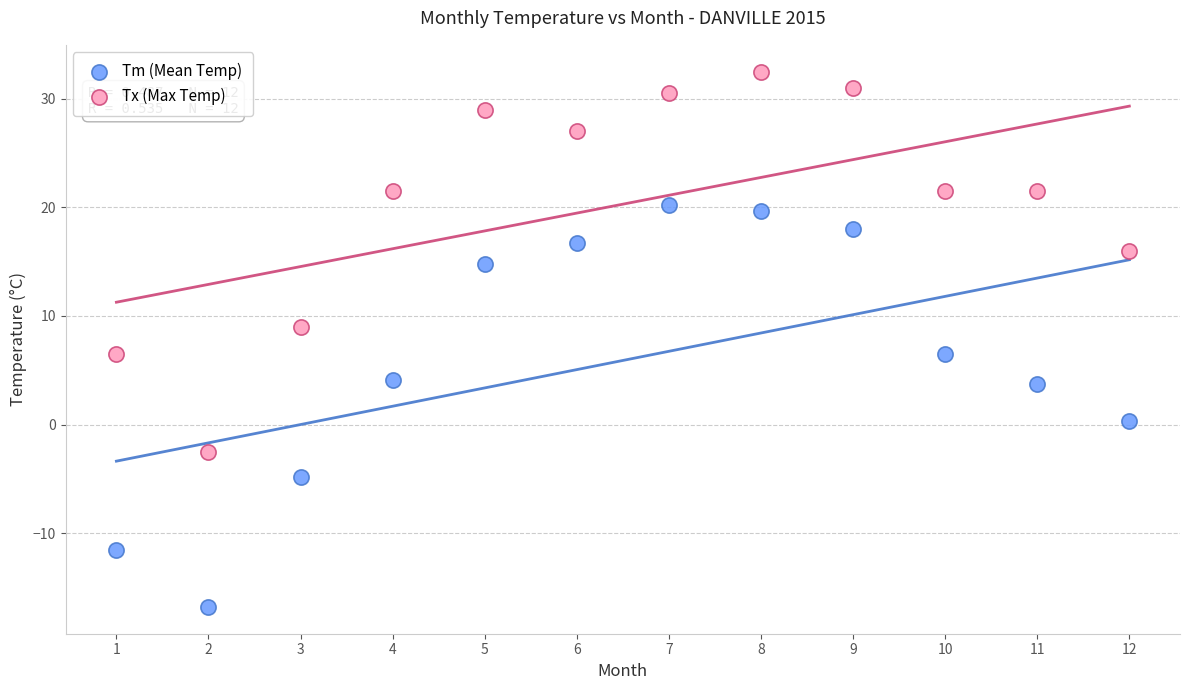

Which series reaches the maximum Y coordinate?

Tx (Max Temp)